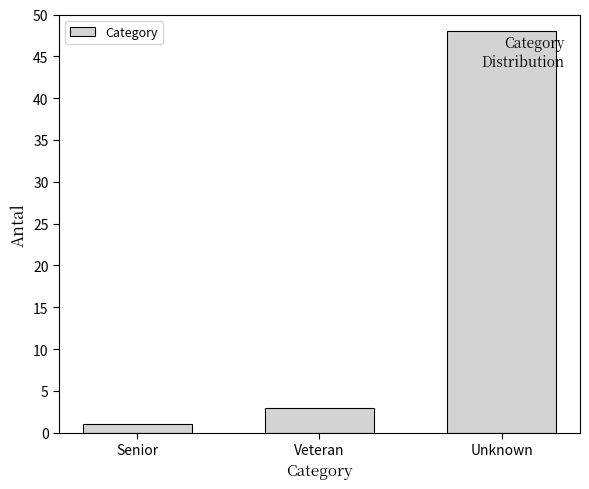

Reading left to right, list all the values displayed in this chart.

Senior=1	Veteran=3	Unknown=48